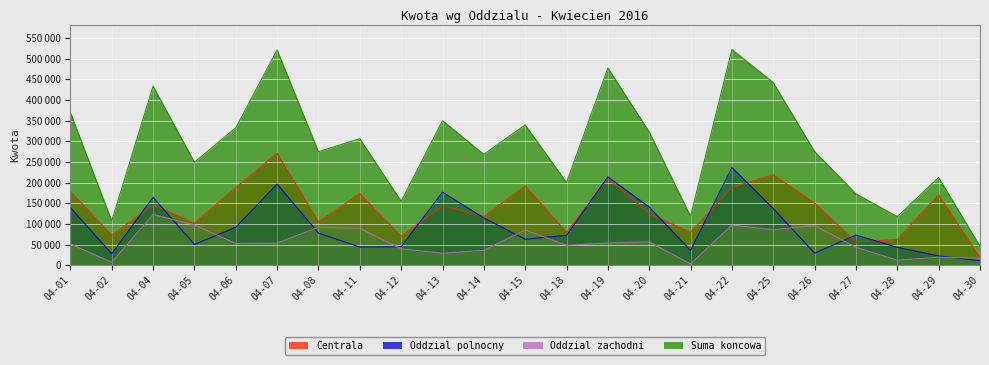

Which series has the largest total across all categories?

Suma koncowa